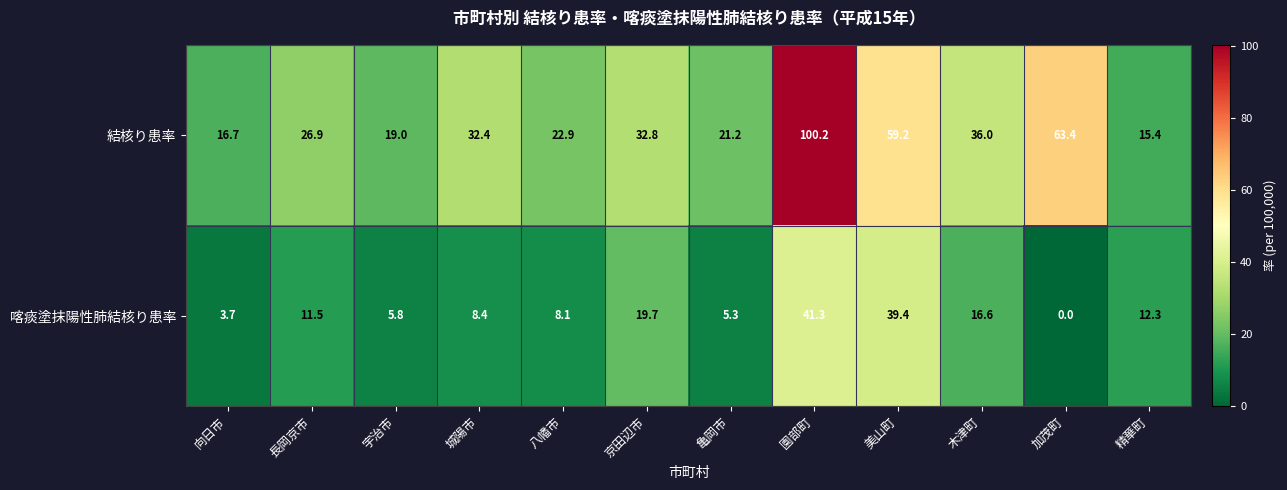

What is the difference between the highest and lowest values at 美山町?

19.8